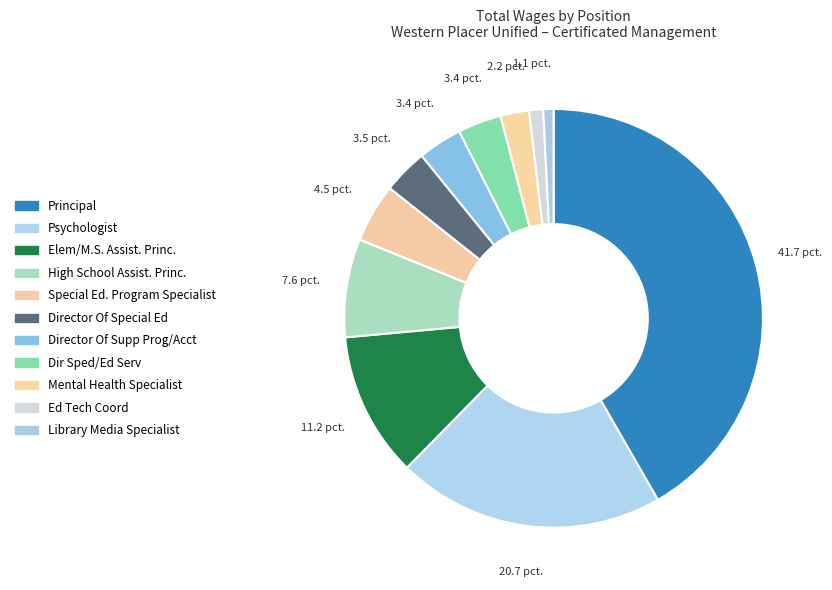

Is Dir Sped/Ed Serv the majority of the pie?

No